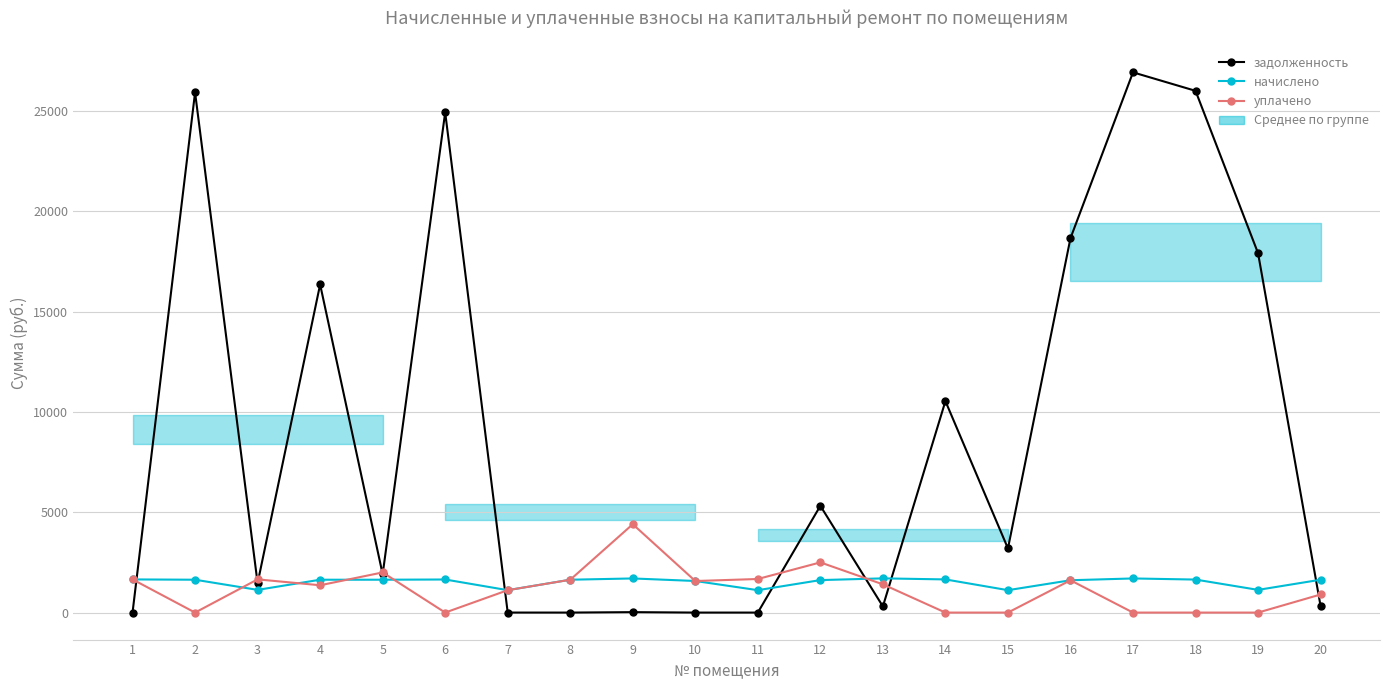

True or false: уплачено and задолженность cross at least once.

True